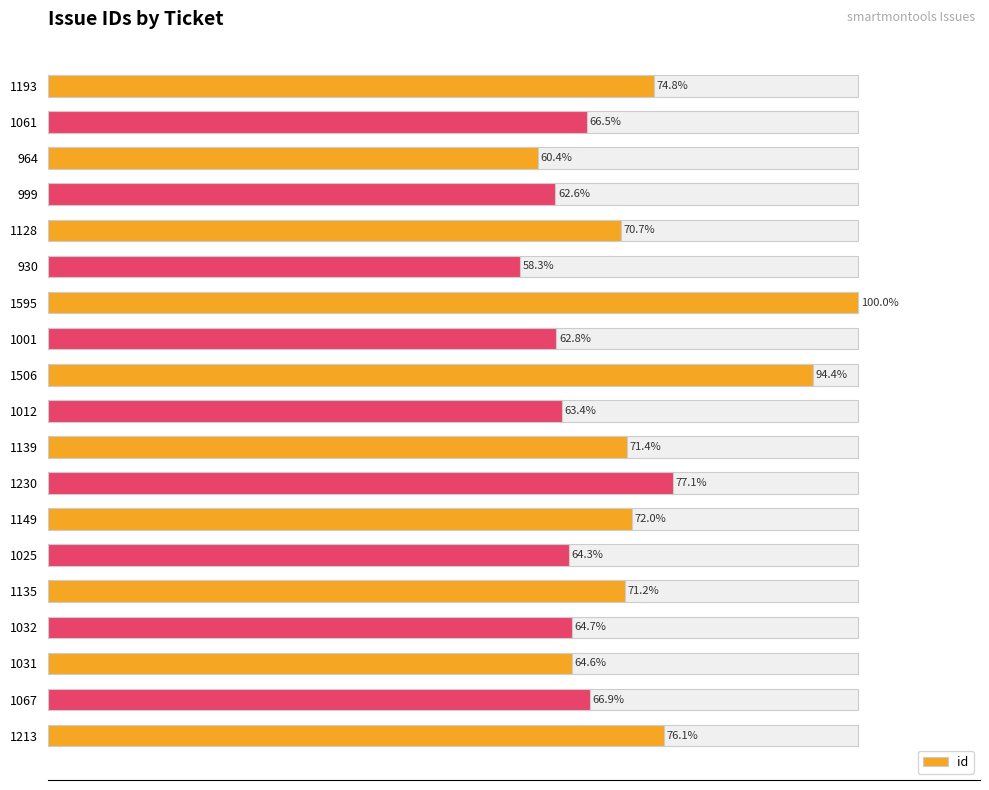

The value at 10 is 1139. True or false?

True